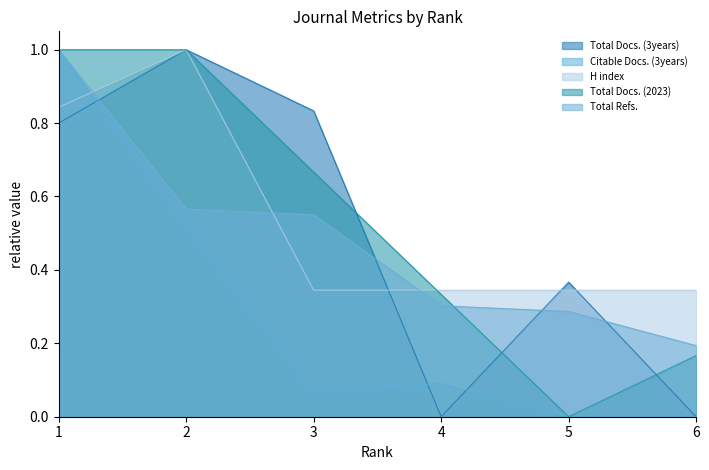

How many lines are shown in the chart?

5